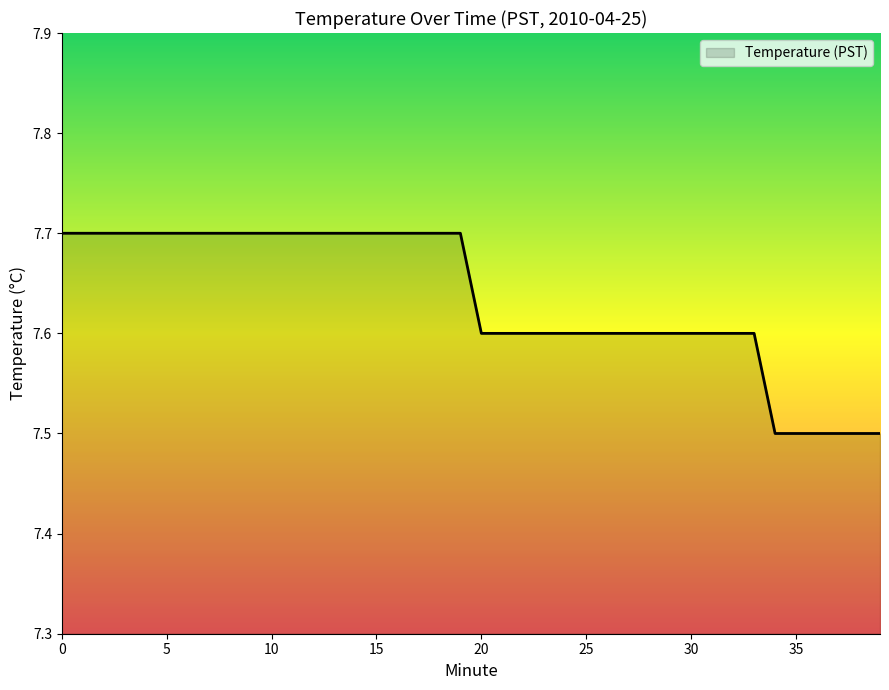

What is the greatest value displayed?

7.7